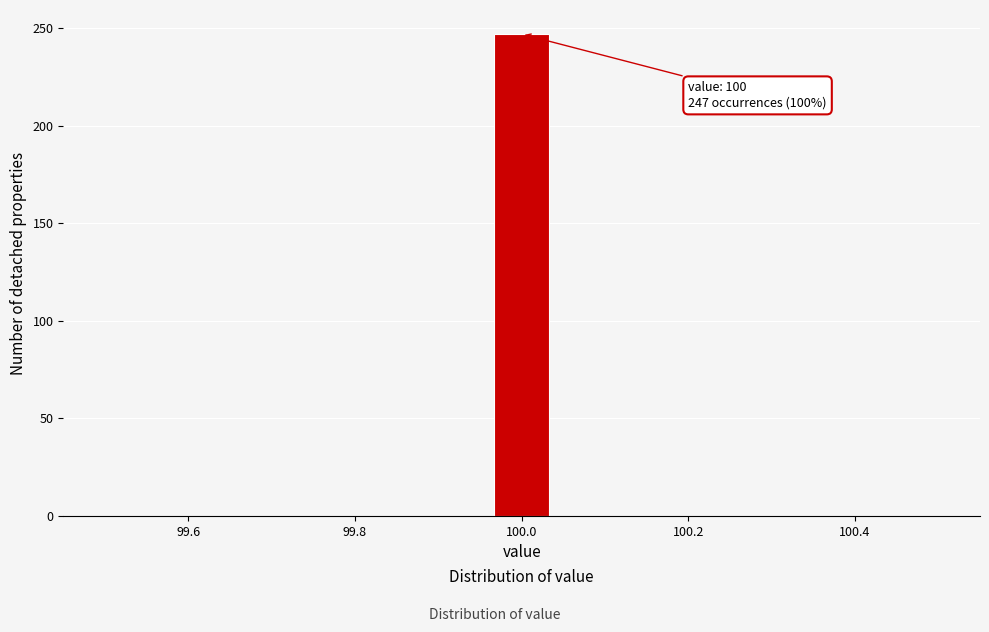

Read against the x-axis, roughly where is the centre of the tallest bar?

100.00